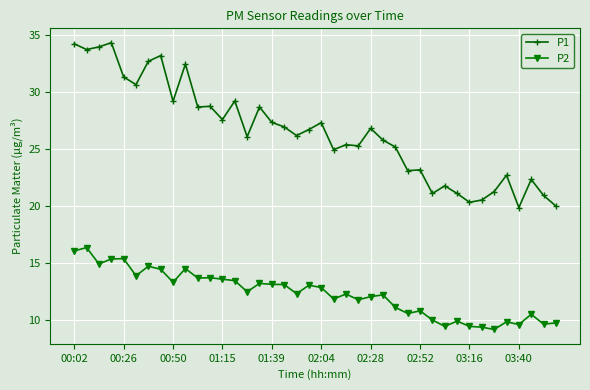

True or false: P2 has more than 0 points higher than both neighbors.

True